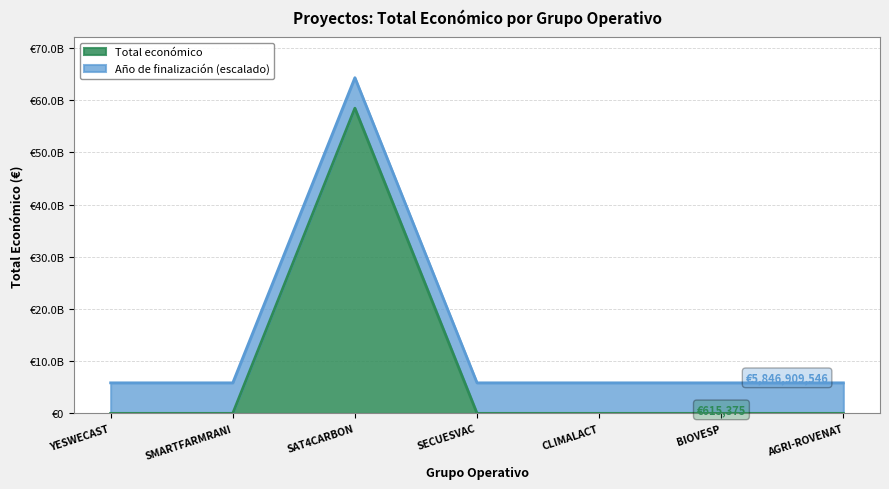

What is the sum of the values at CLIMALACT and SECUESVAC?

1148889